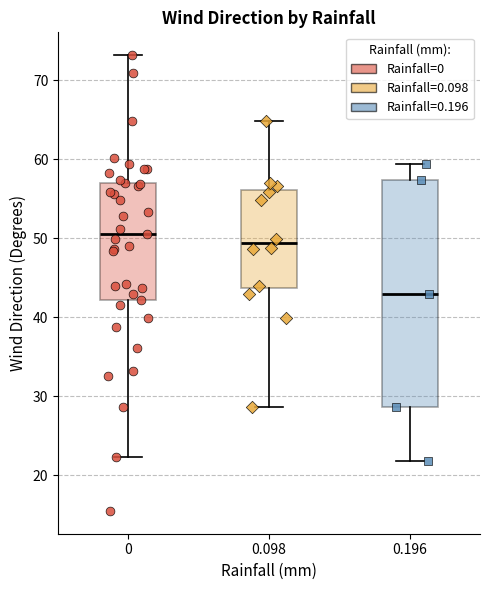

Where is the lower edge of the box at x = 0.196 on the y-axis? The values are not printed on the chart, so give them approximately, as read against the axis.

29